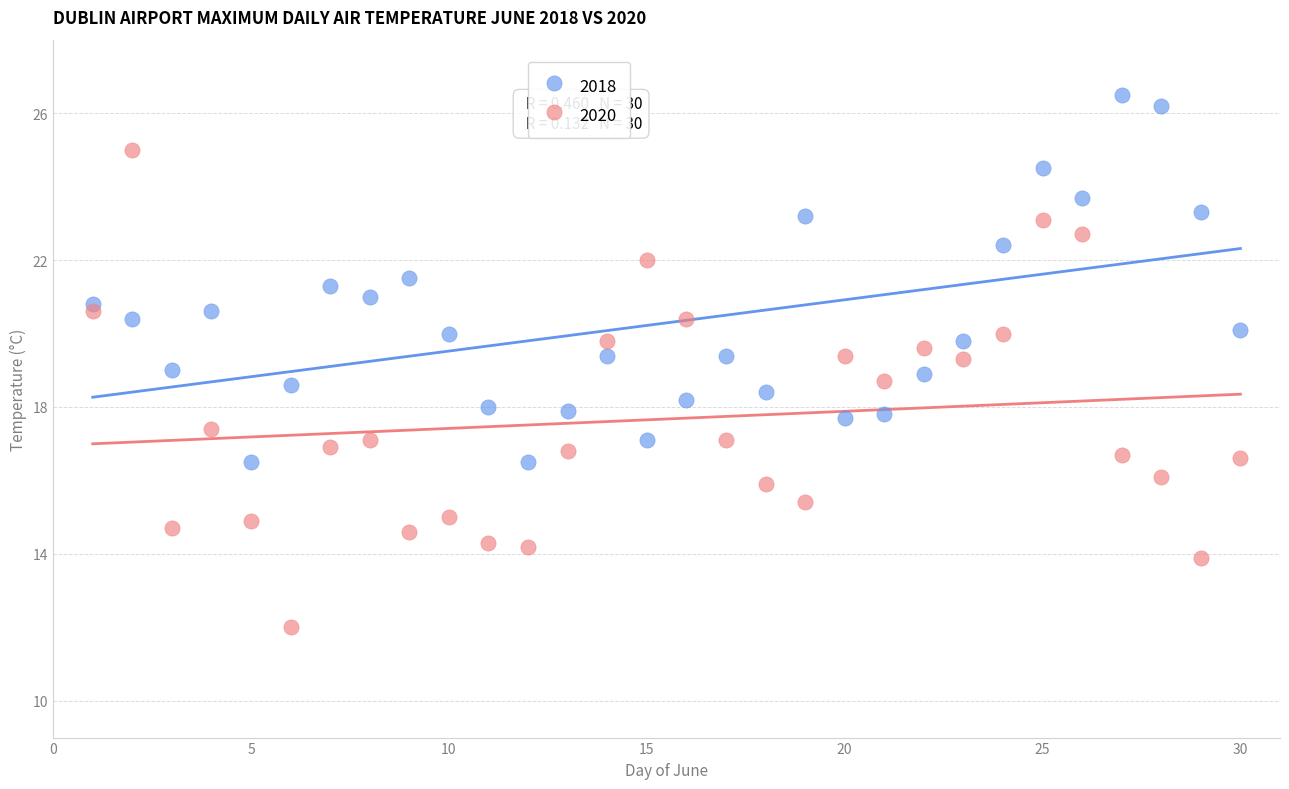

Which series reaches the minimum Y coordinate?

2020